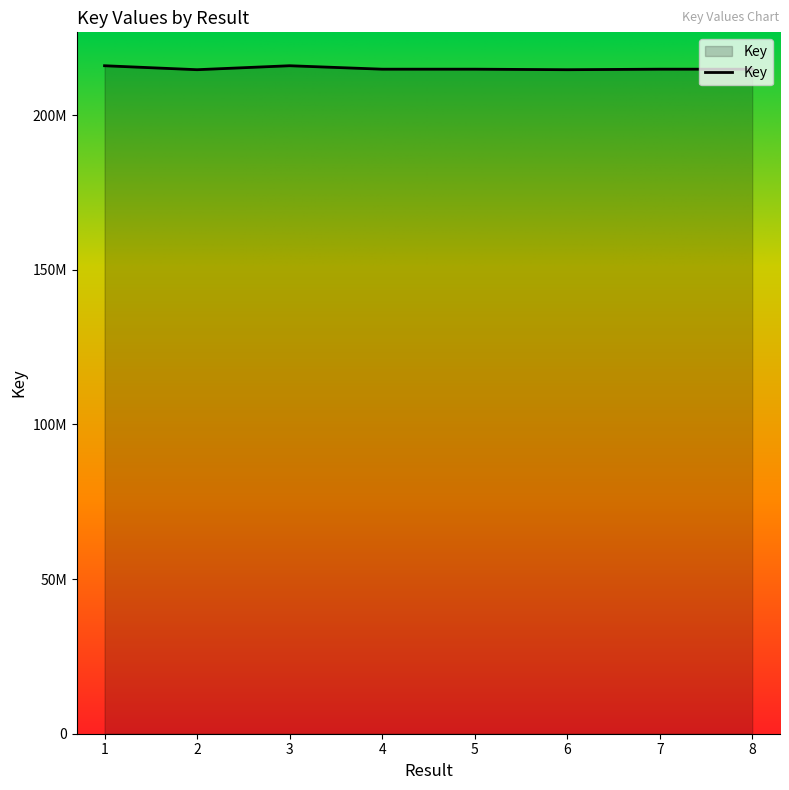

Does the chart have visible grid lines?

No